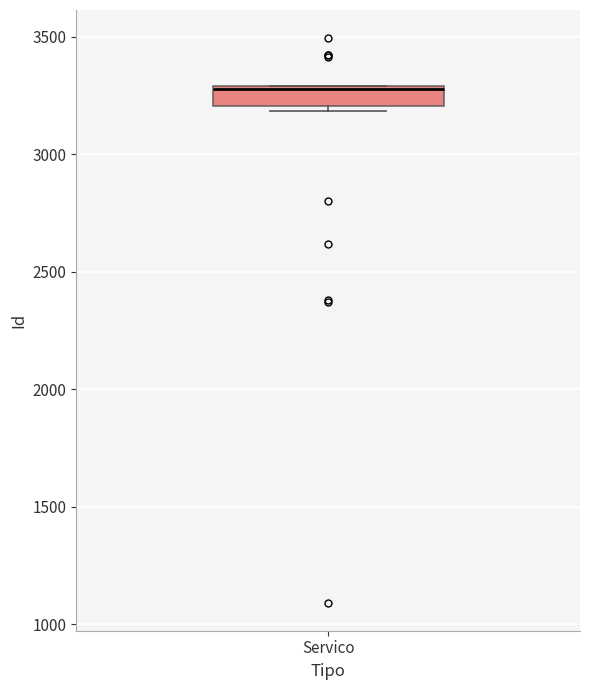

Read this box plot against the y-axis: the position of the median line, the range covered by the box, and the ends of both whiskers. The values are not printed on the chart, so give them approximately, as read against the axis.

median 3300, box 3200 to 3300, whiskers 3200 (just below the box's lower edge) to 3300